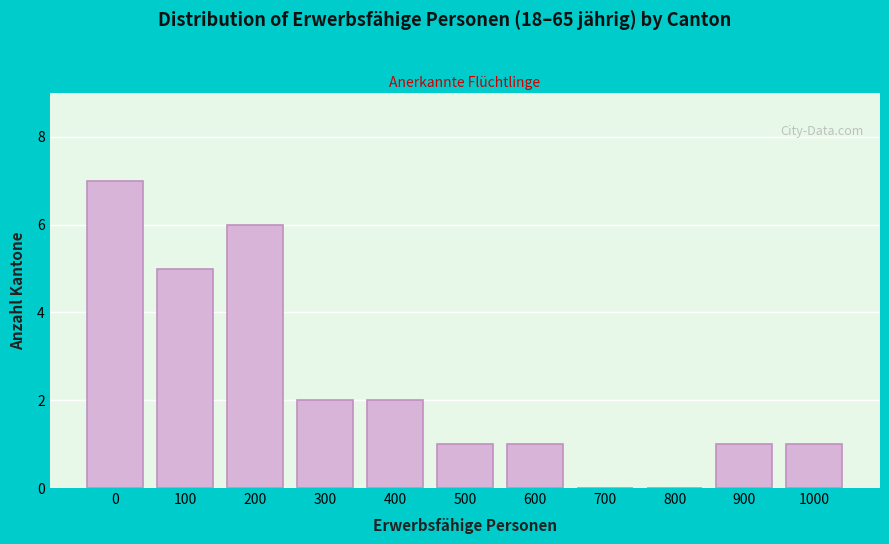

Reading left to right, extract all data points from this chart.

0=7	100=5	200=6	300=2	400=2	500=1	600=1	700=0	800=0	900=1	1000=1